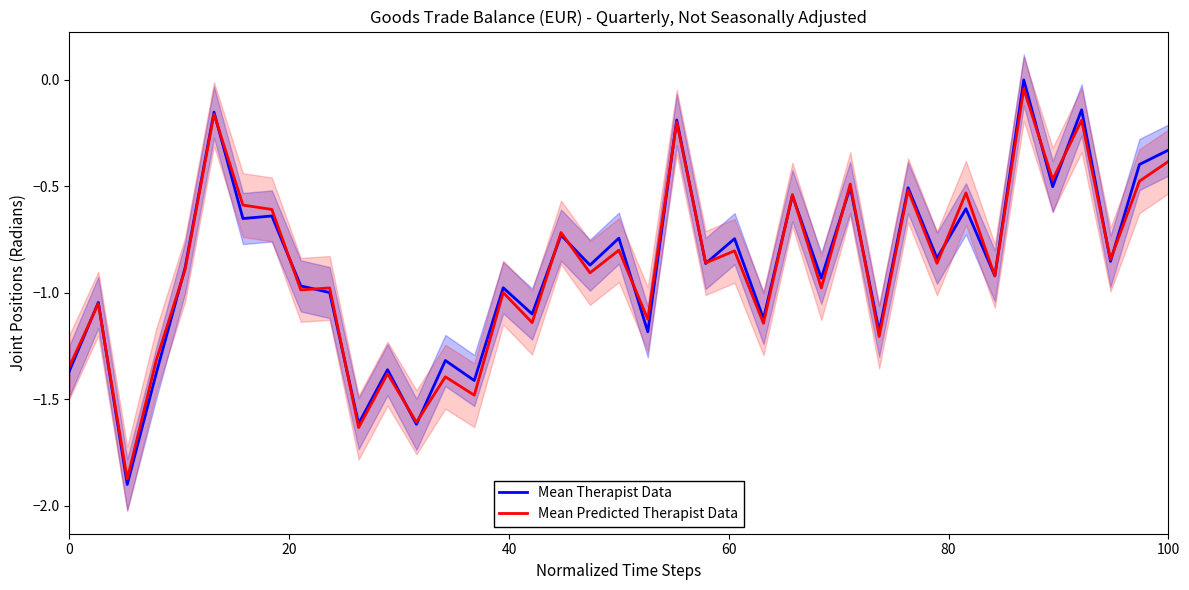

True or false: Mean Predicted Therapist Data has a value of -0.8 at 25.

False